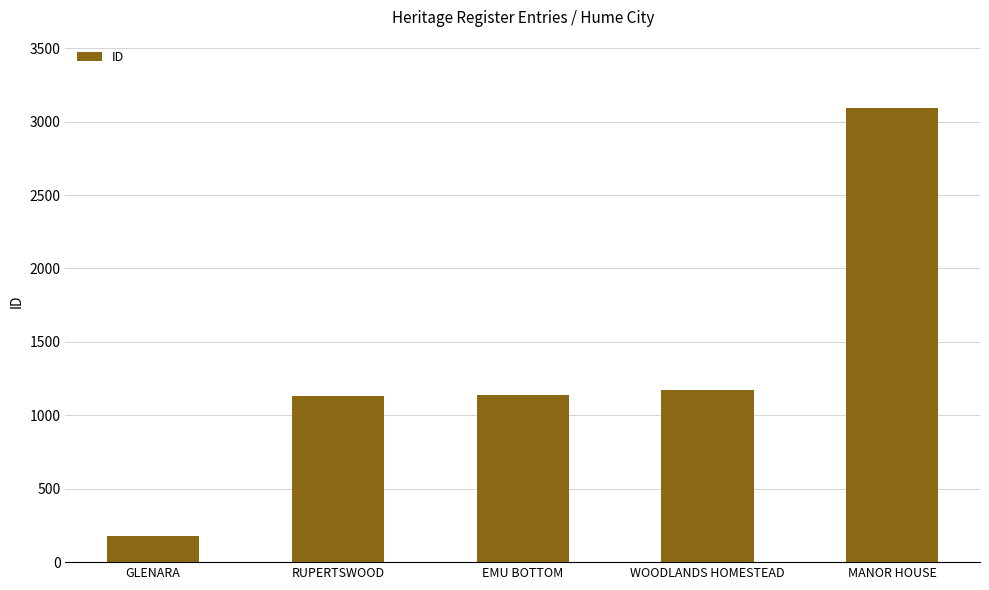

What value does the data have at EMU BOTTOM, to the nearest 100?

1100